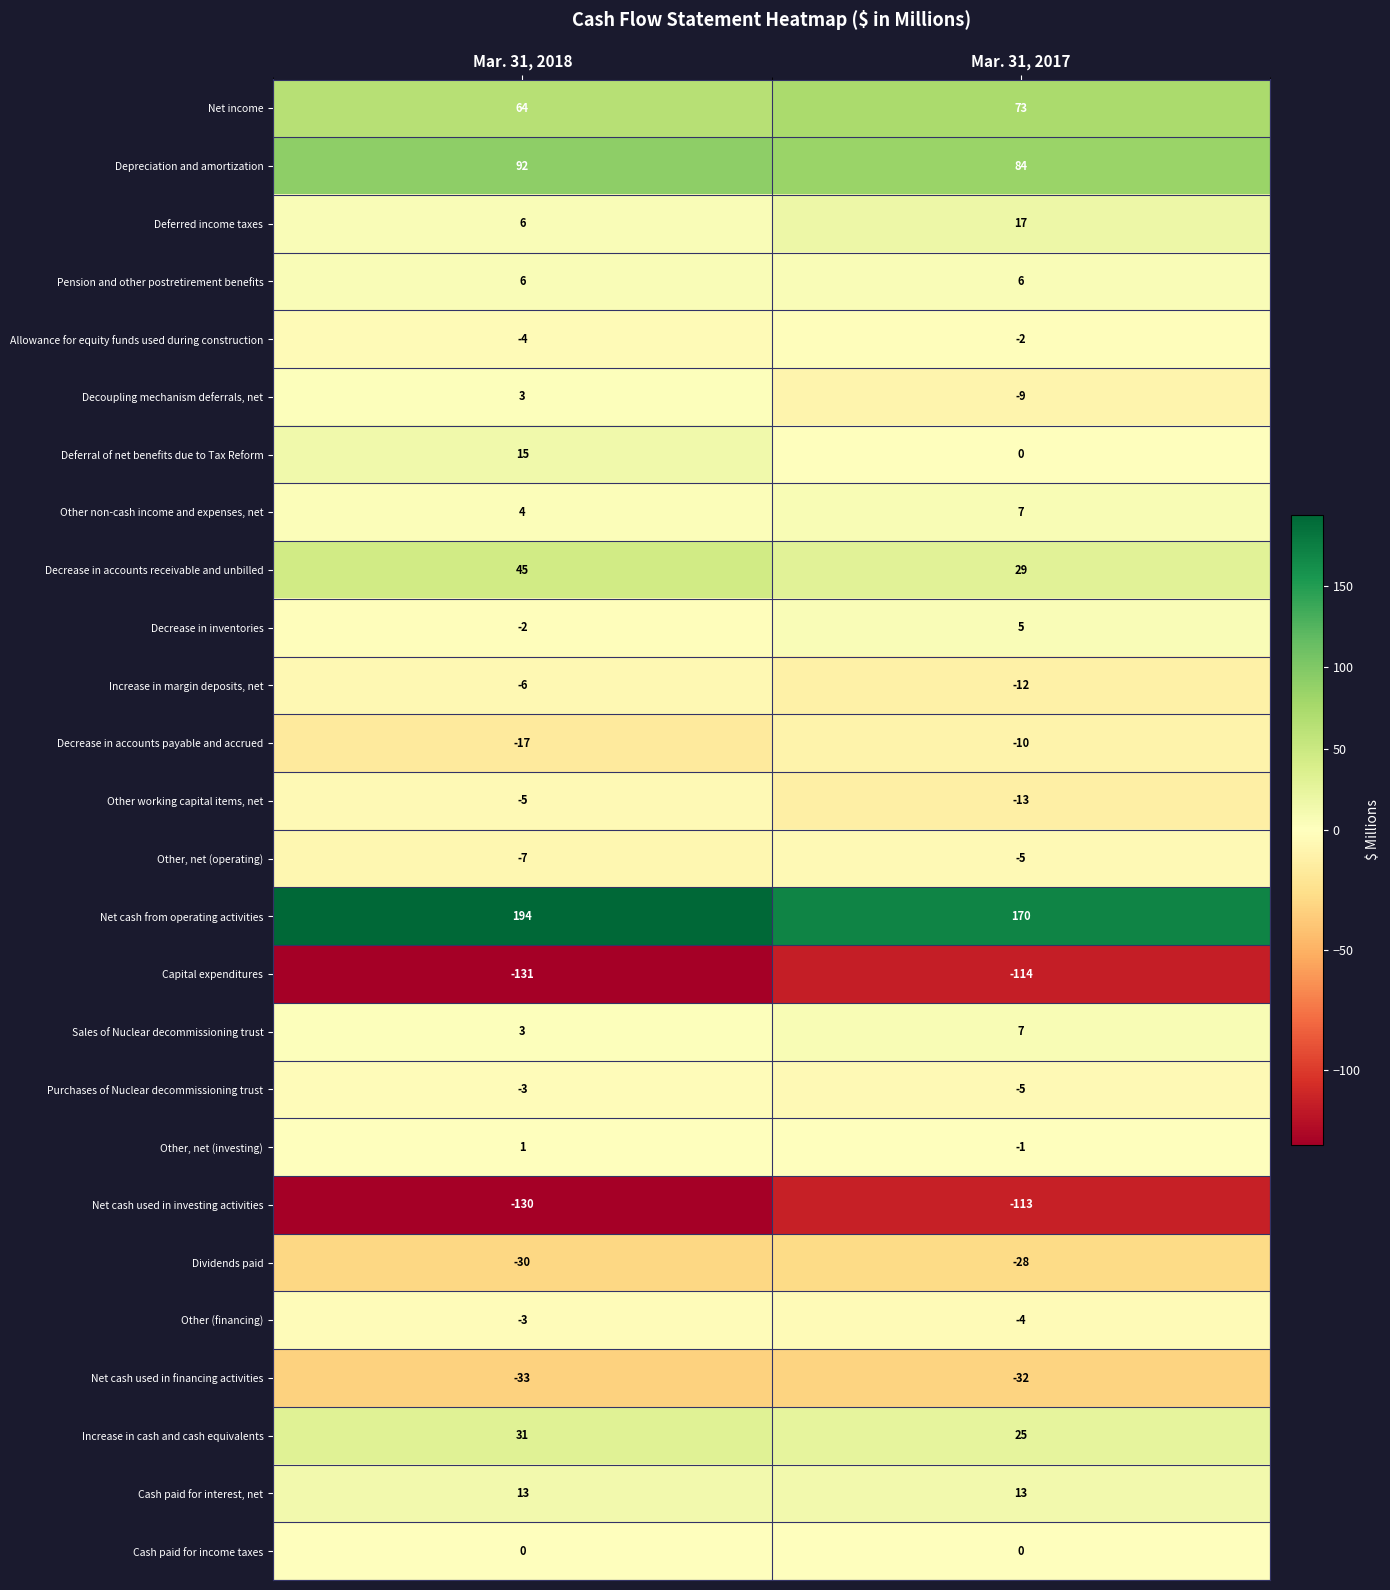

The Decrease in accounts receivable and unbilled series shows 27 at Mar. 31, 2018. True or false?

False